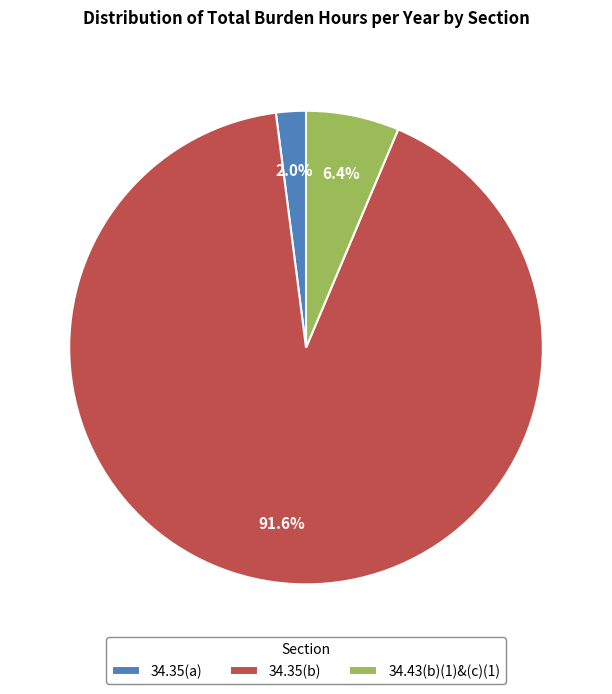

Between 34.43(b)(1)&(c)(1) and 34.35(a), which is larger?

34.43(b)(1)&(c)(1)